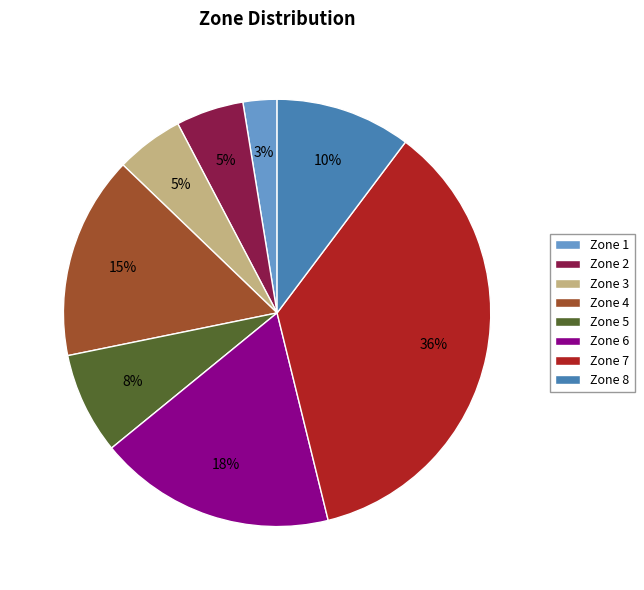

How many segments does this pie chart have?

8